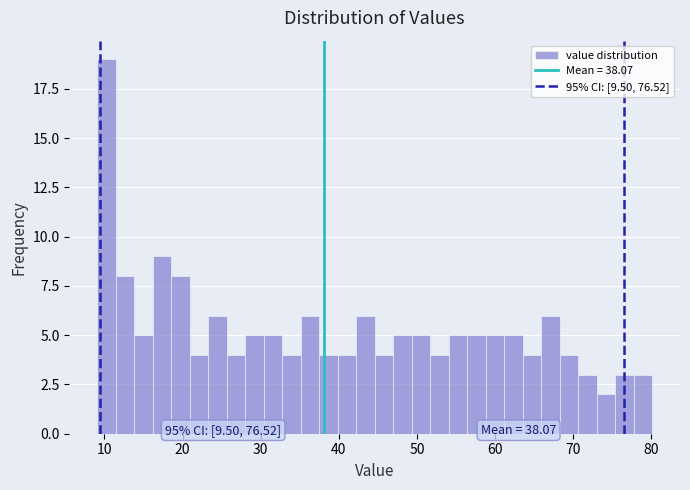

Around what value on the x-axis is the tallest bar? Give the approximate position of its centre, as read against the axis.

10